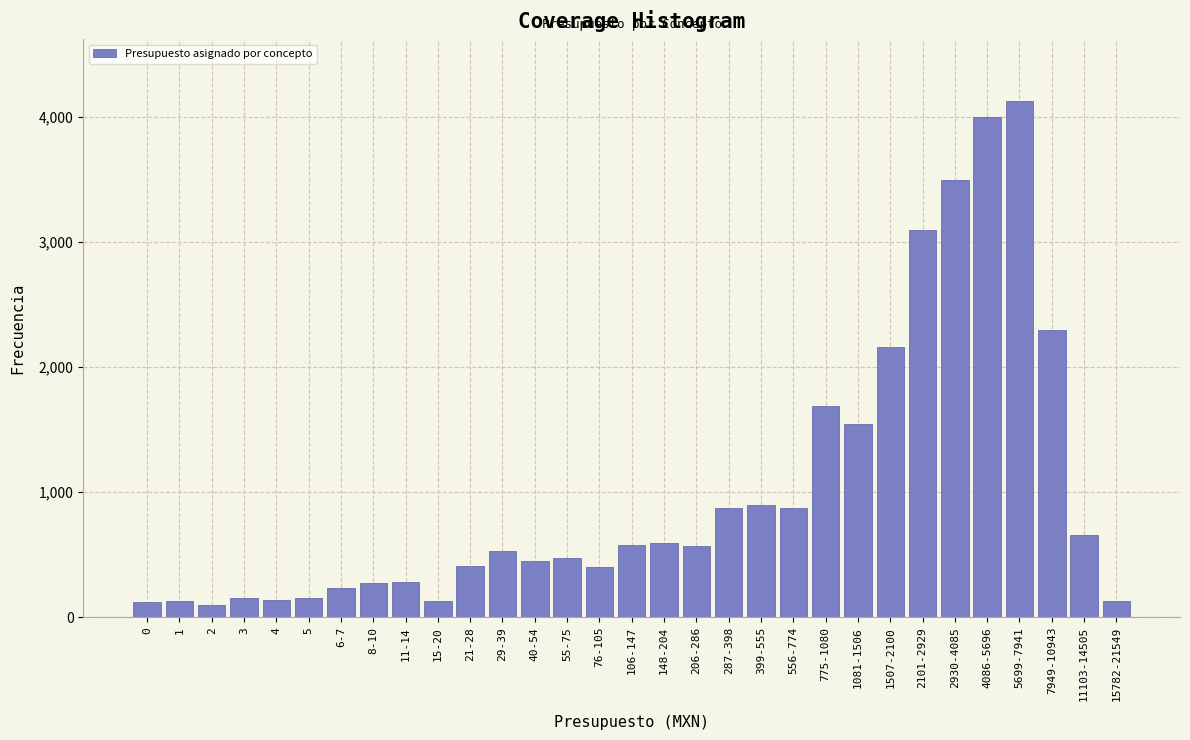

The chart shows a value of 3500 at 2930-4085. True or false?

True